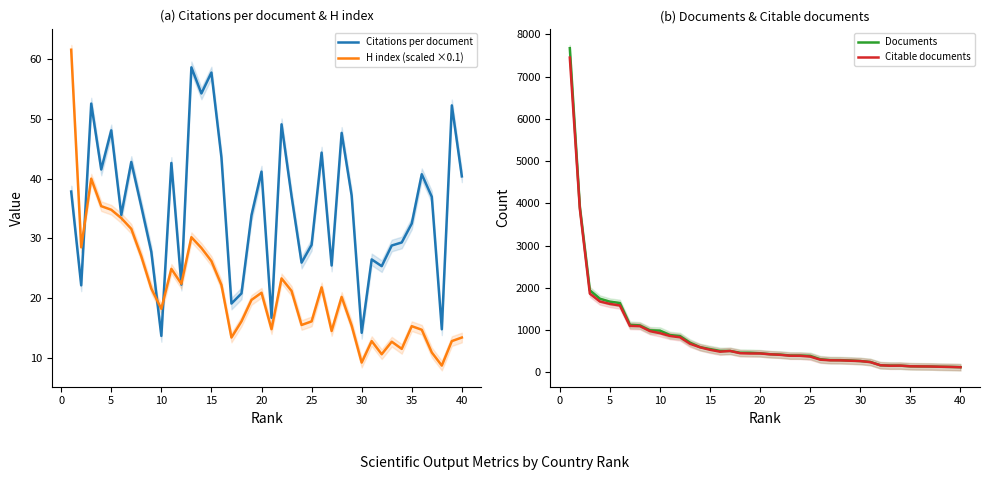

The Citations per document series shows 14.2 at 30. True or false?

True